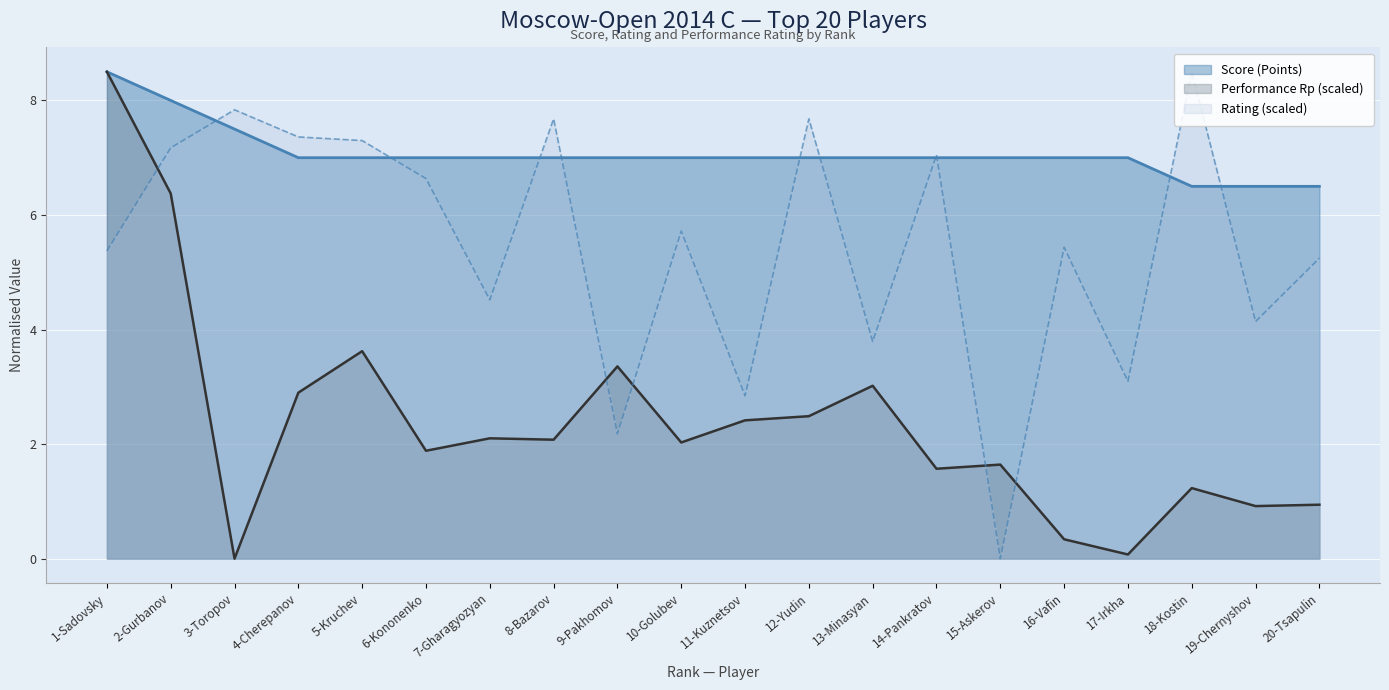

What position from the right is 19-Chernyshov?

2